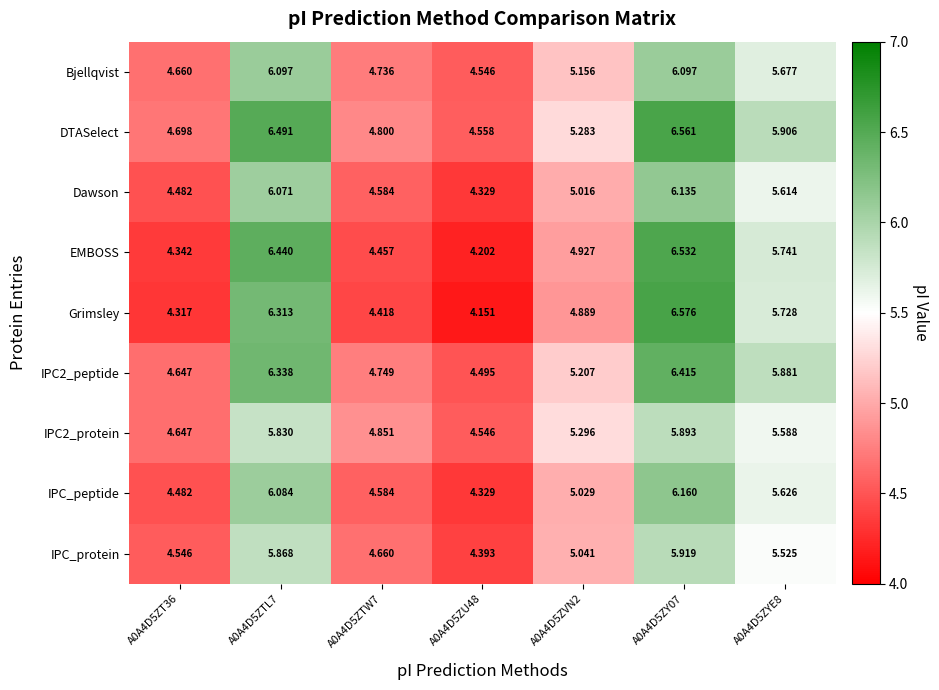

Which series has the largest total across all categories?

DTASelect